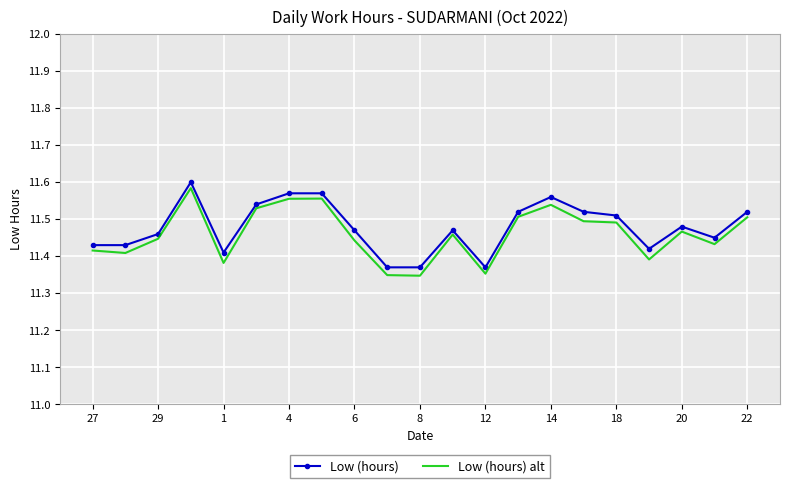

List the series in order of their overall mean, lowest first.

Low (hours) alt, Low (hours)